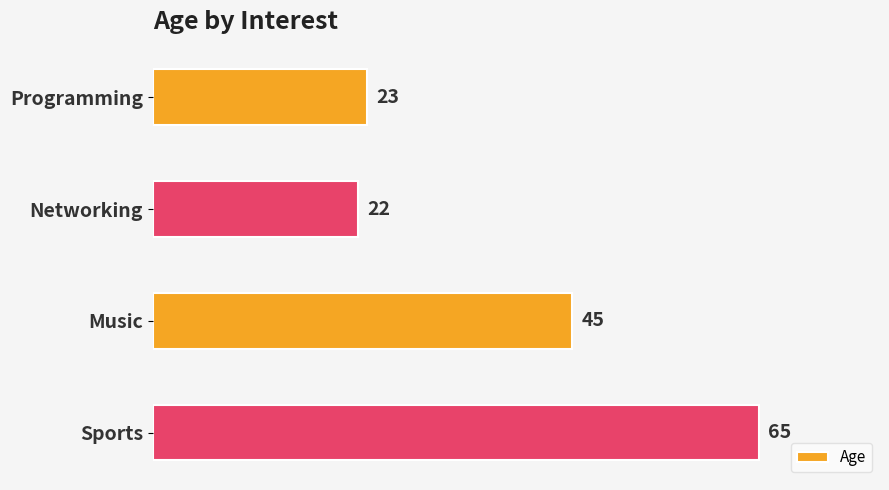

Which has a higher value, Networking or Programming?

Programming